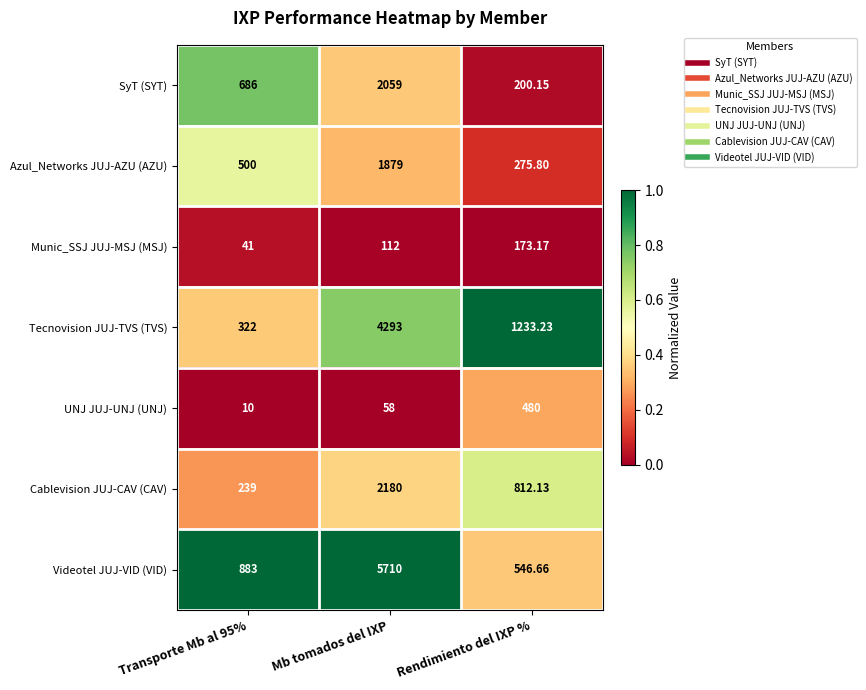

How many categories are shown in the chart?

3